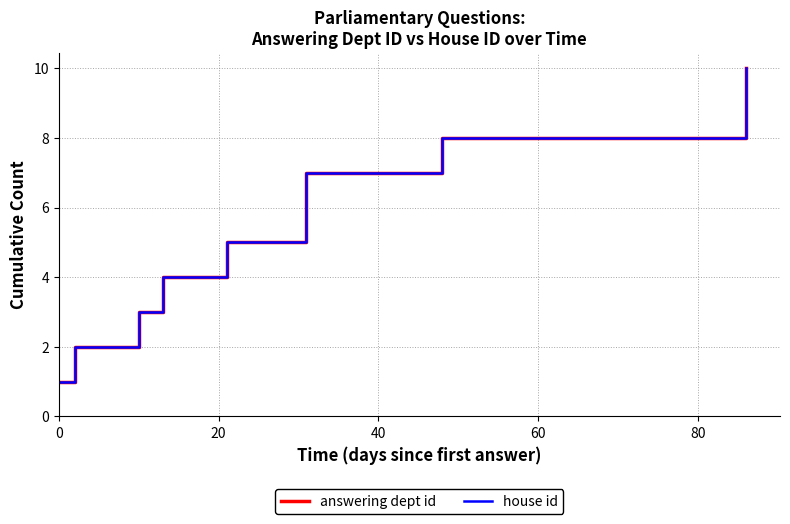

True or false: house id has more than 1 interior local peaks.

False